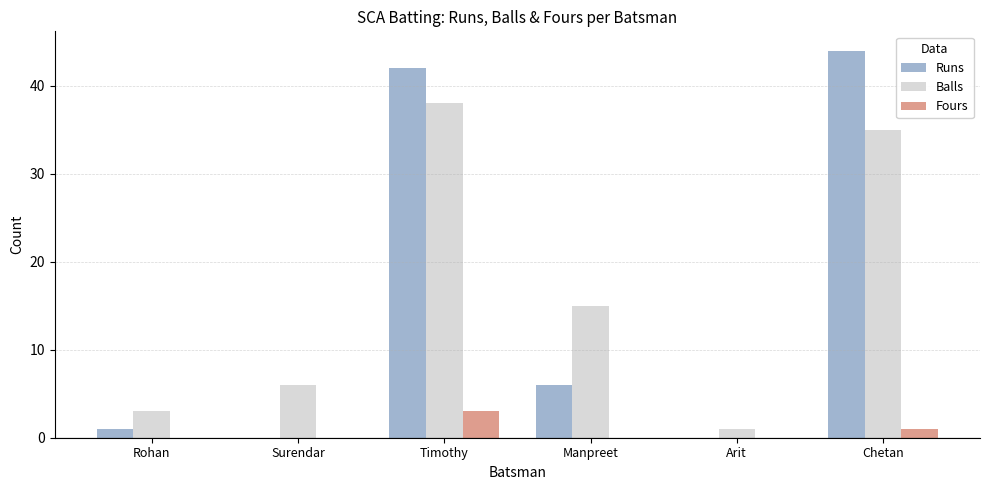

Which series changed the most between Arit and Chetan?

Runs